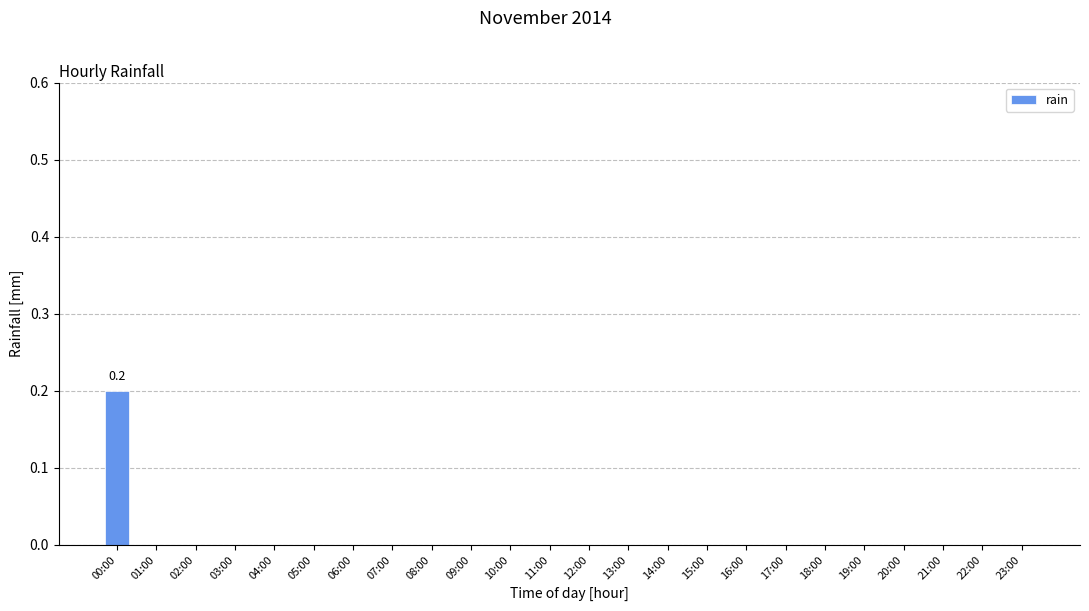

Reading left to right, transcribe all the data shown in this chart.

00:00=0.2	01:00=0.0	02:00=0.0	03:00=0.0	04:00=0.0	05:00=0.0	06:00=0.0	07:00=0.0	08:00=0.0	09:00=0.0	10:00=0.0	11:00=0.0	12:00=0.0	13:00=0.0	14:00=0.0	15:00=0.0	16:00=0.0	17:00=0.0	18:00=0.0	19:00=0.0	20:00=0.0	21:00=0.0	22:00=0.0	23:00=0.0